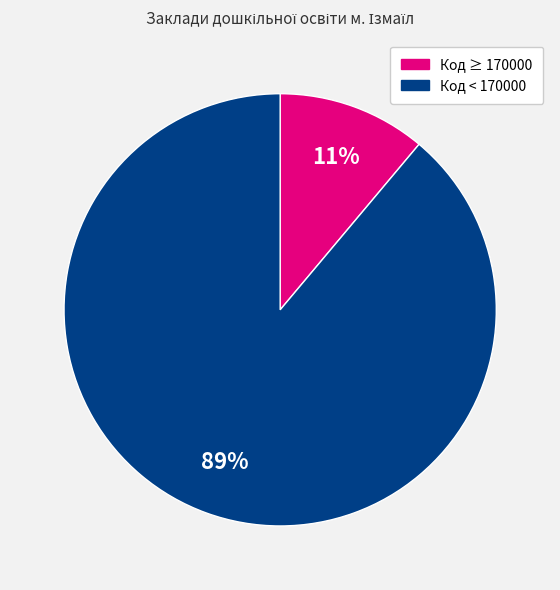

Is there a majority slice in this chart?

Yes